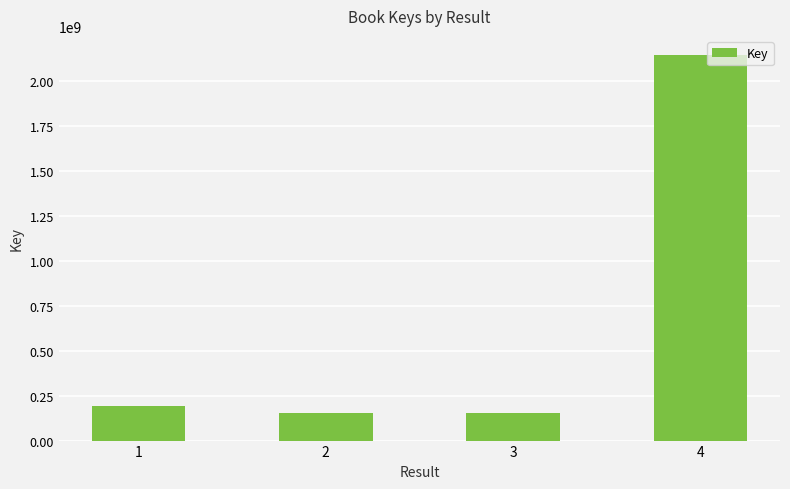

What is the value of the 4th bar from the left?

2141444291